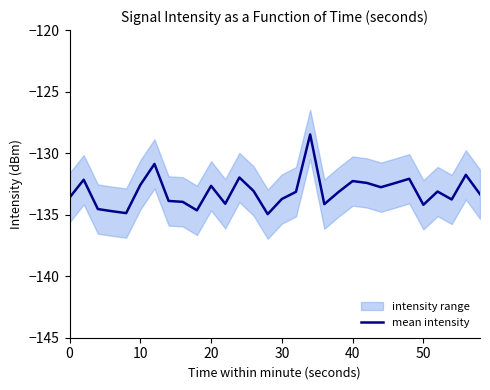

Reading right to left, what are all the values shown in this chart?

-133.3	-131.8	-133.8	-133.1	-134.2	-132.1	-132.4	-132.8	-132.4	-132.3	-133.2	-134.1	-128.5	-133.1	-133.7	-135.0	-133.1	-132.0	-134.1	-132.7	-134.6	-134.0	-133.9	-130.9	-132.6	-134.9	-134.7	-134.5	-132.2	-133.6